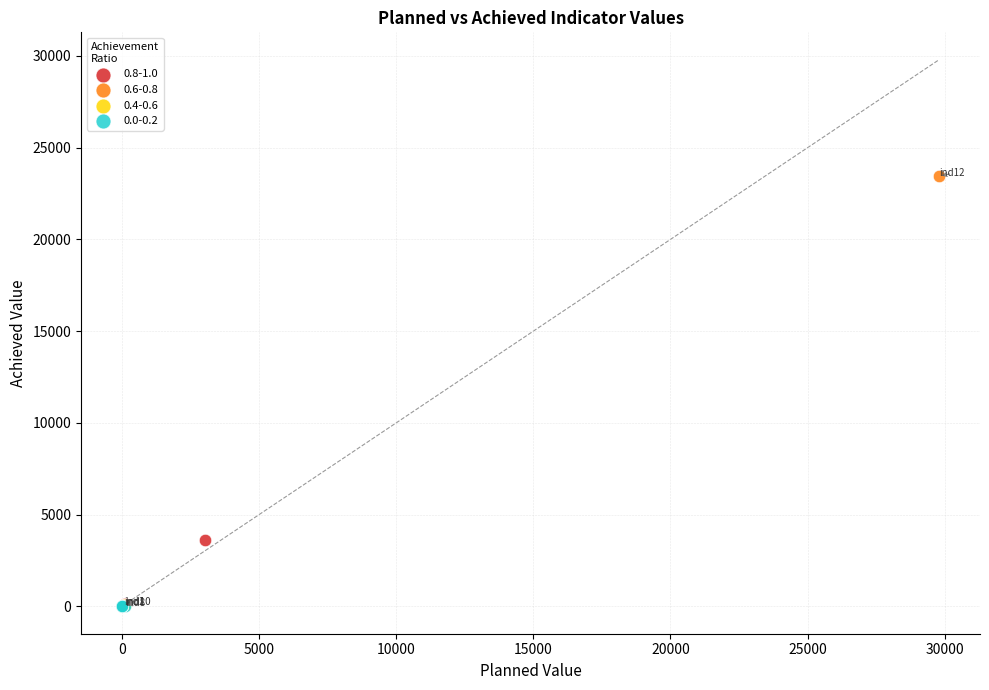

What are all the series names shown in the legend?

0.8-1.0, 0.6-0.8, 0.4-0.6, 0.0-0.2